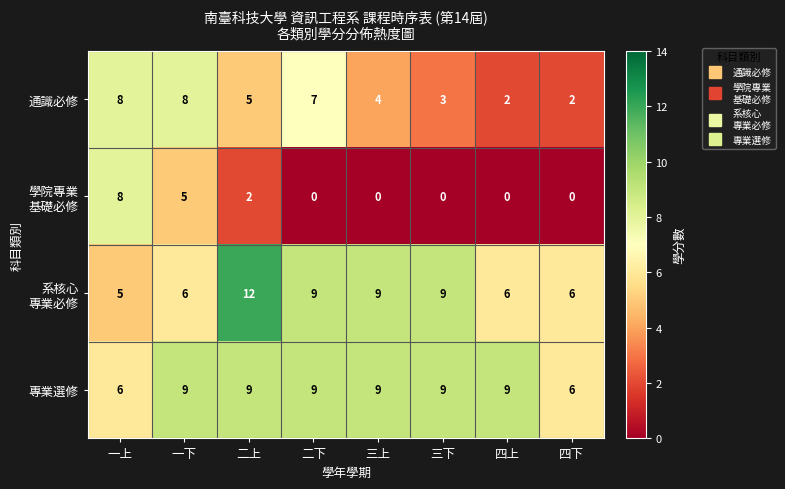

Count the 專業選修 values in the range 9 to 10.

6